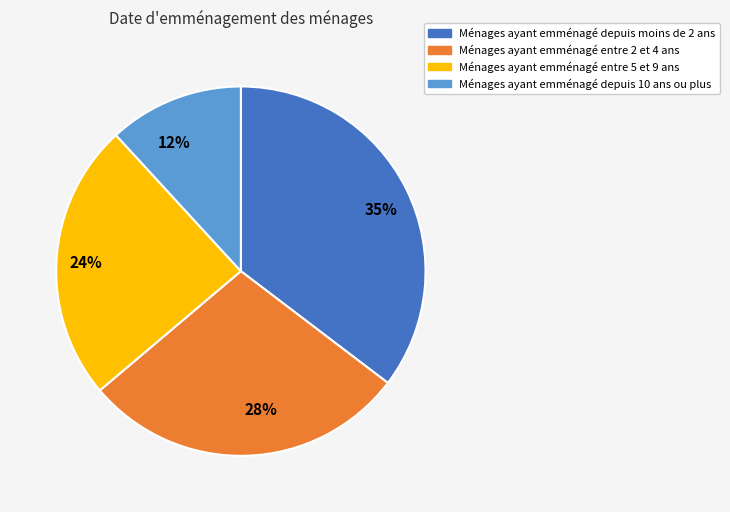

Does 35% account for over 50% of the chart?

No